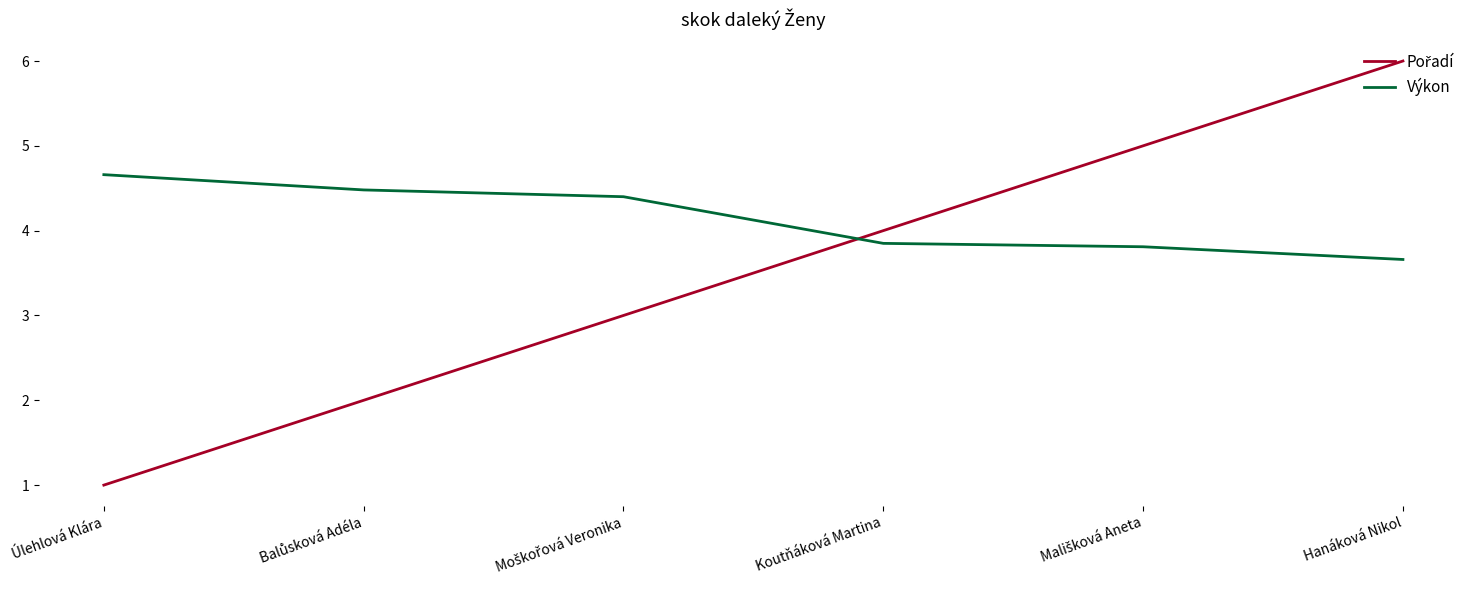

What is the maximum value for Výkon?

4.7